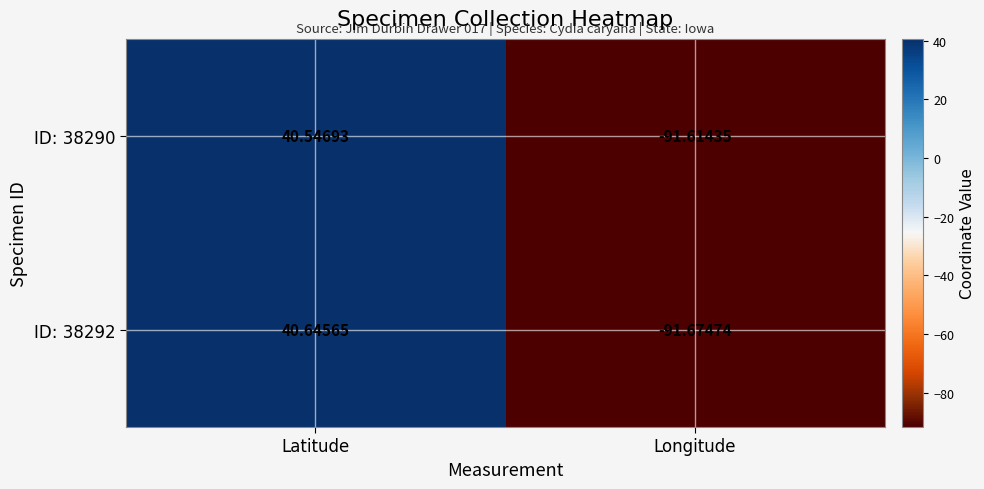

Which series has the widest spread of values?

ID: 38292